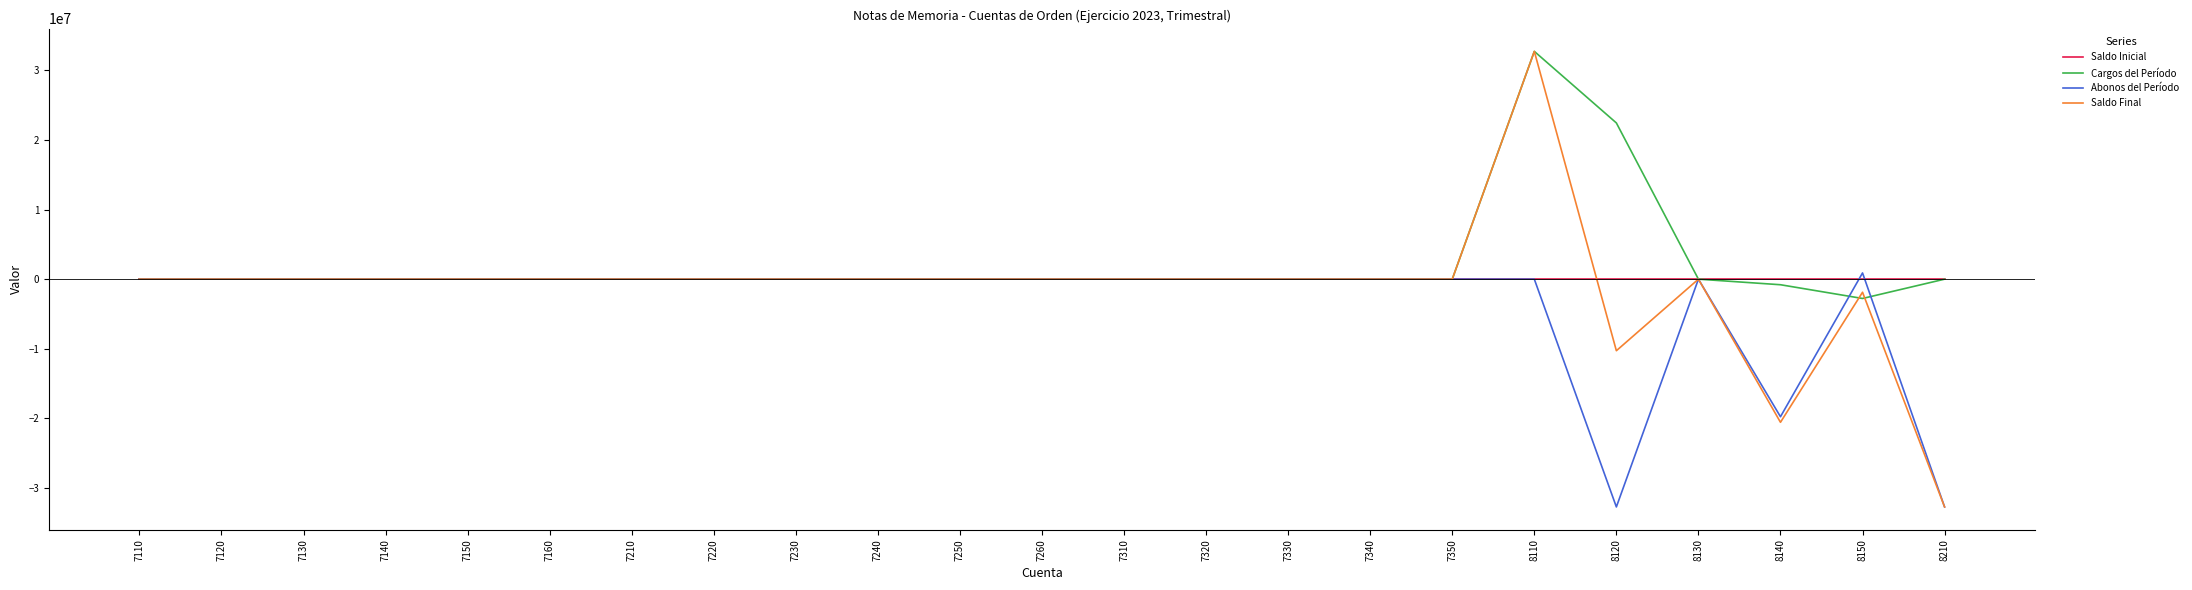

How many lines are shown in the chart?

4